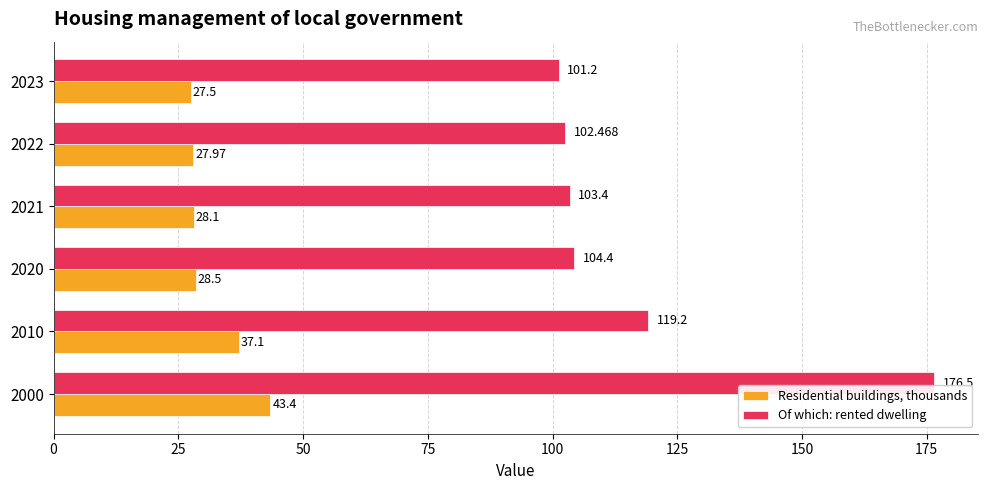

Which series has the largest total across all categories?

Of which: rented dwelling